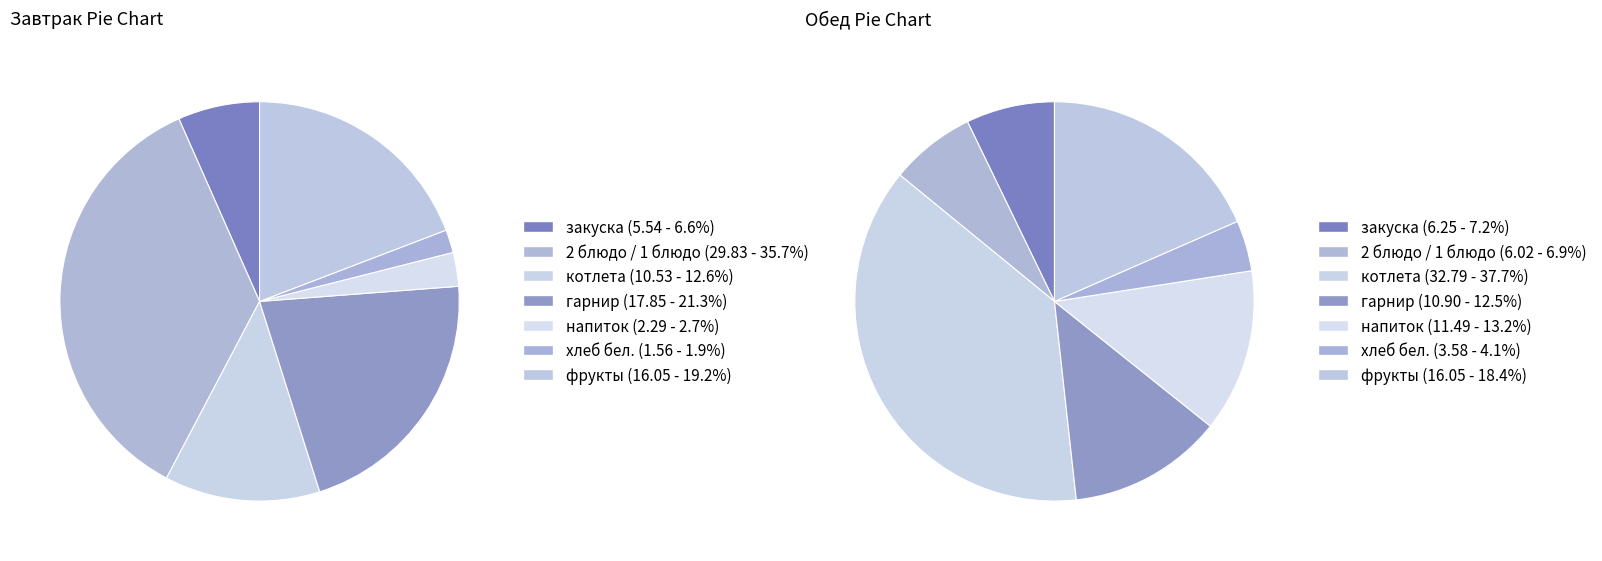

How many slices are in this pie chart?

7